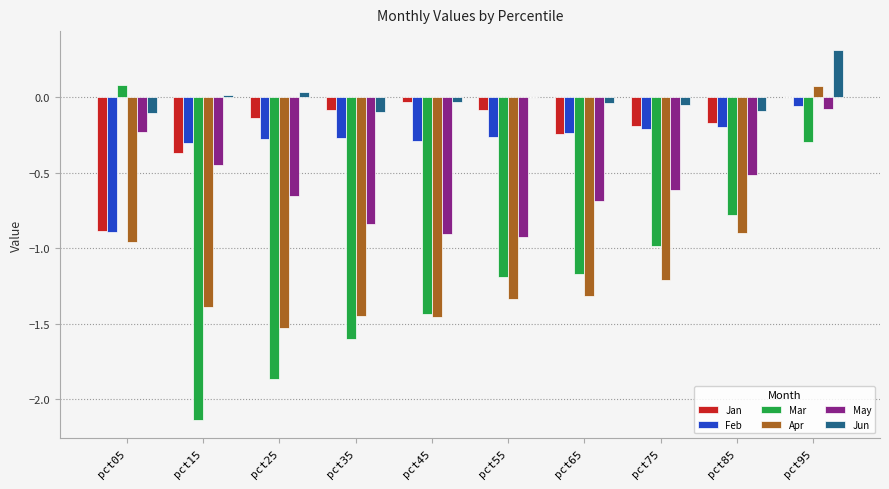

Which series changed the most between pct35 and pct55?

Mar